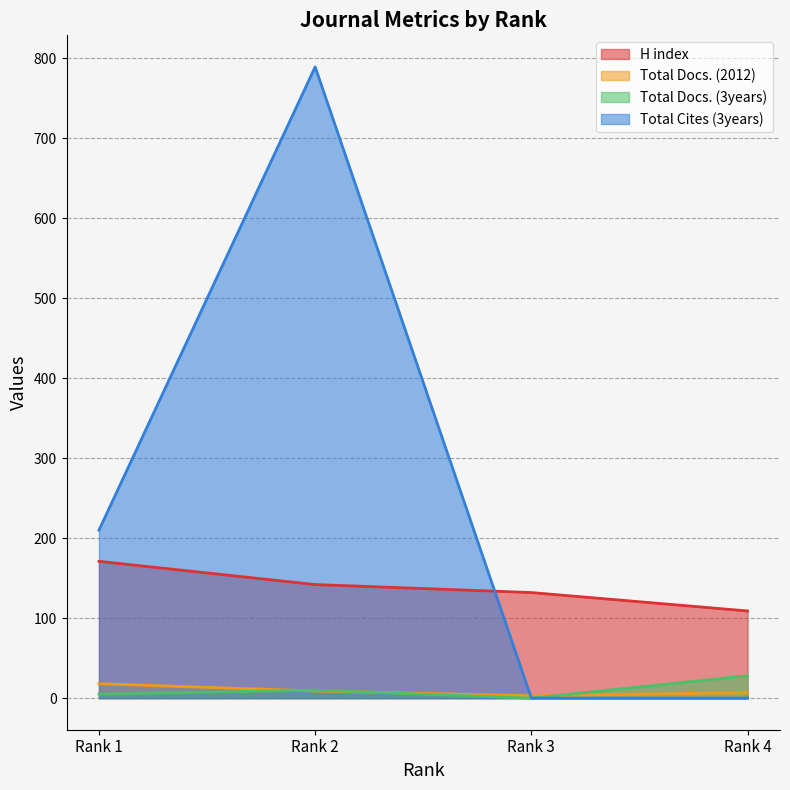

Where does the Total Docs. (2012) series first go above 9?

Rank 1